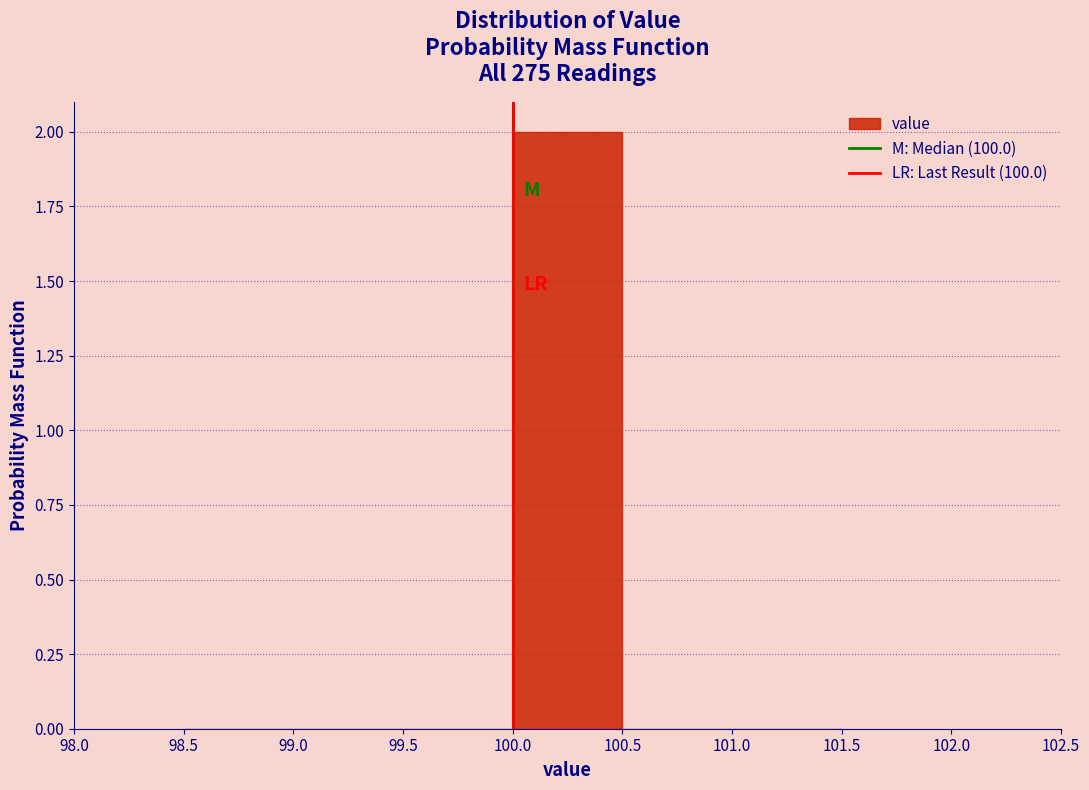

Reading left to right, transcribe this chart: for each bar, give the range it covers on the x-axis and its height. The values are not printed on the chart, so give them approximately, as read against the axis.

98.5 to 99.0: 0
99.0 to 99.5: 0
99.5 to 100.0: 0
100.0 to 100.5: 2
100.5 to 101.0: 0
101.0 to 101.5: 0